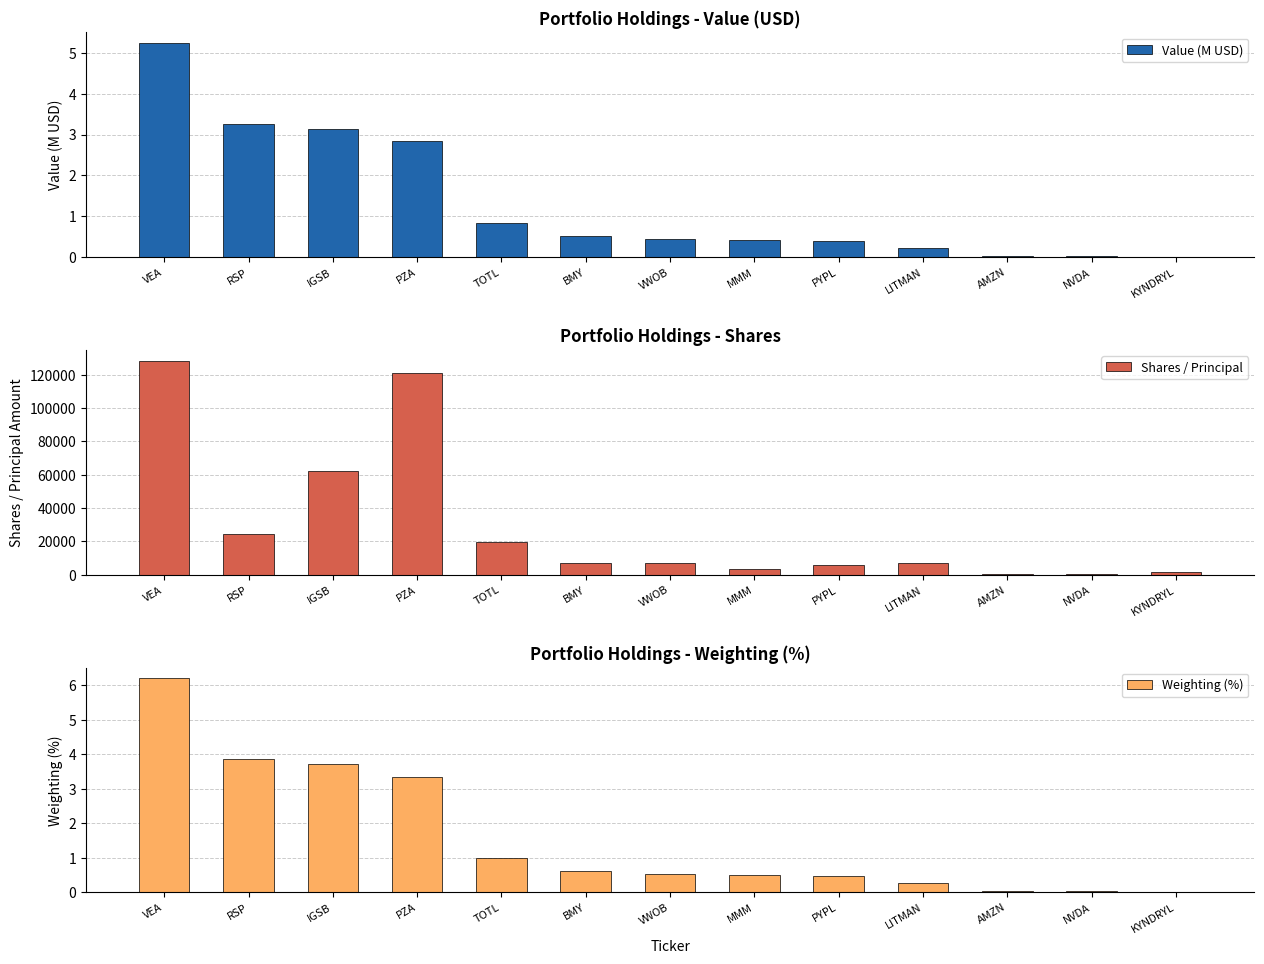

What is the average value of the Weighting (%) series?

1.6